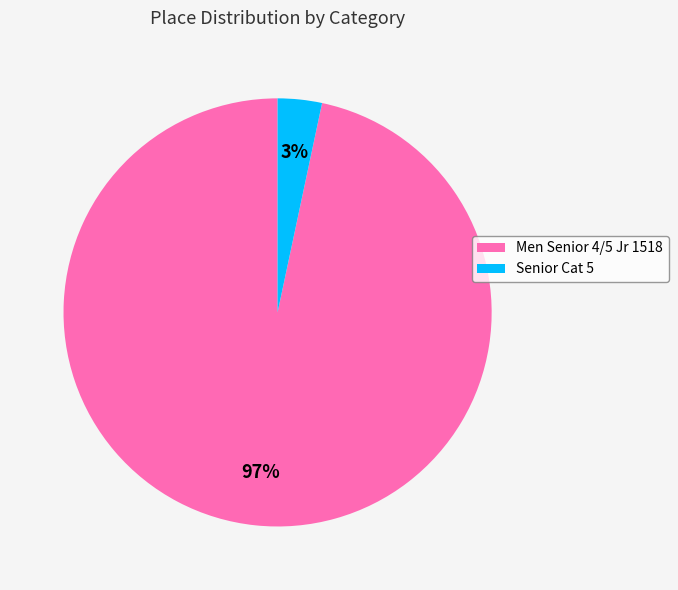

Is there any slice that represents more than half of the pie?

Yes